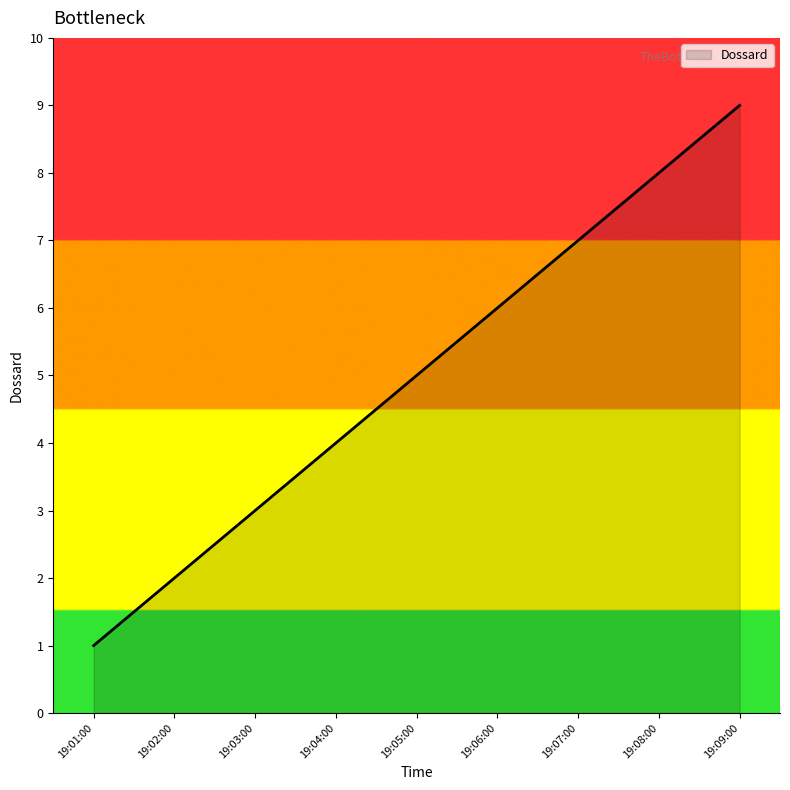

What is the minimum value shown in the chart?

1